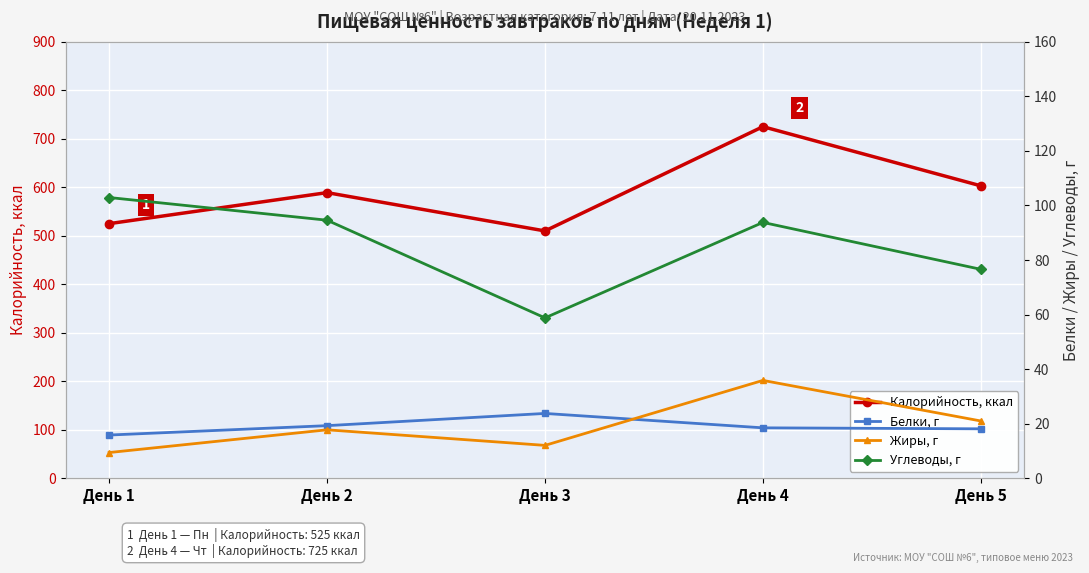

What is the value of the Жиры, г point at the 1st from the left?

9.4